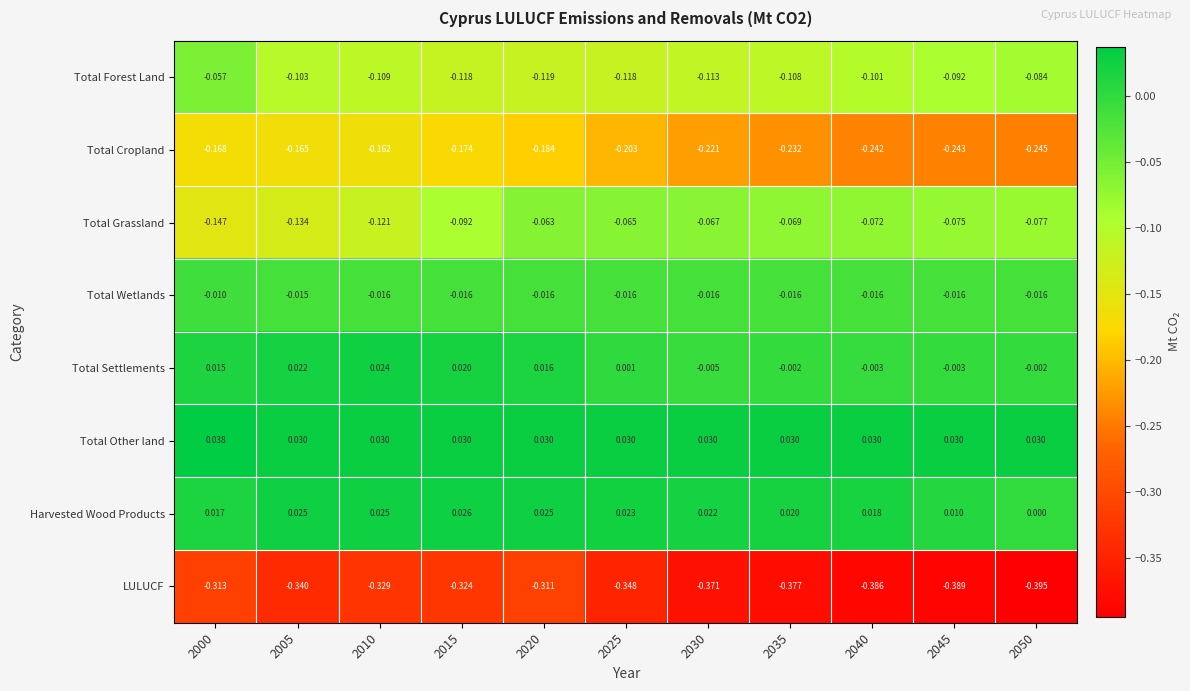

Which series changed the most between 2015 and 2035?

Total Cropland